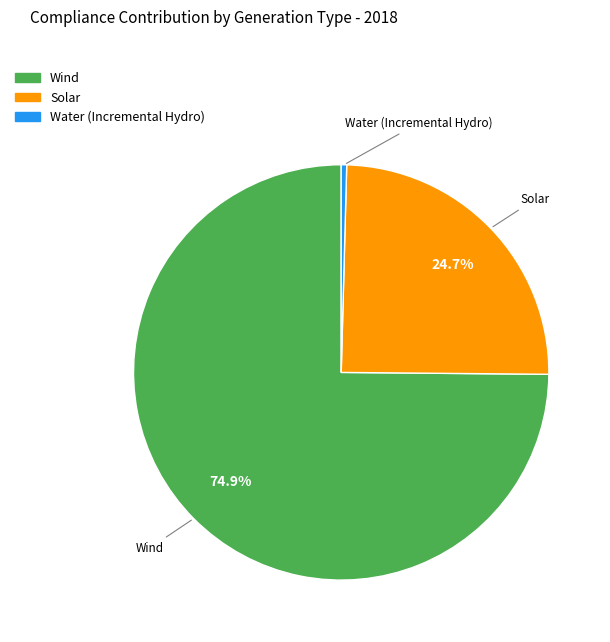

Does any single category account for the majority?

Yes